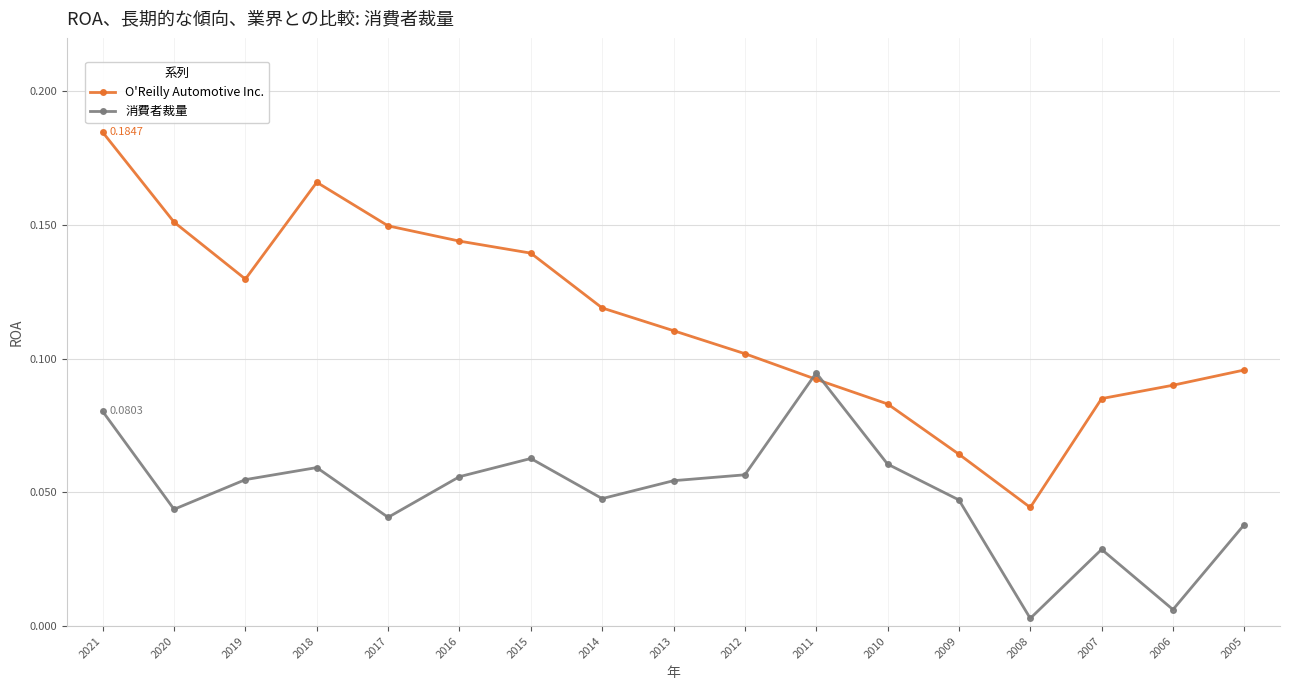

Which series changed the most between 2021 and 2016?

O'Reilly Automotive Inc.